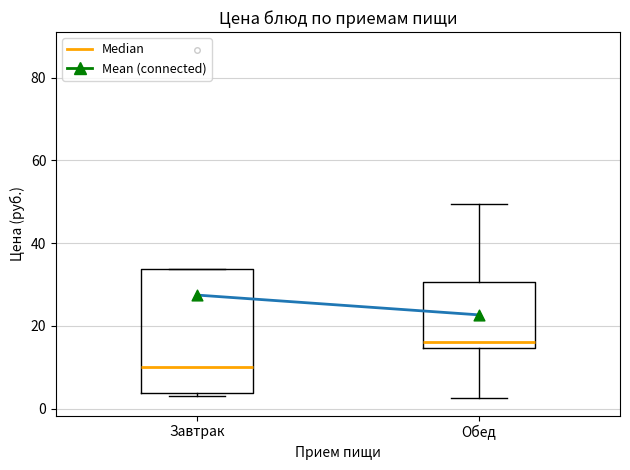

Reading left to right, read every box against the y-axis: the position of its median line, the range the box covers, and the ends of its whiskers. The values are not printed on the chart, so give them approximately, as read against the axis.

Завтрак: median 10, box 4 to 34, whiskers 4 (just below the box's lower edge) to 34
Обед: median 16, box 14 to 30, whiskers 2 to 50